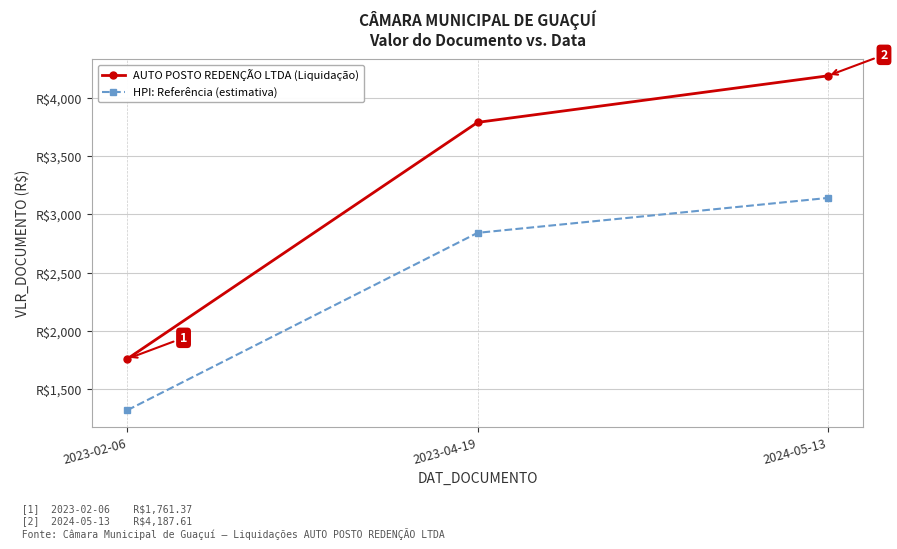

Where is AUTO POSTO REDENÇÃO LTDA (Liquidação) nearest to the value 2974?

2023-04-19